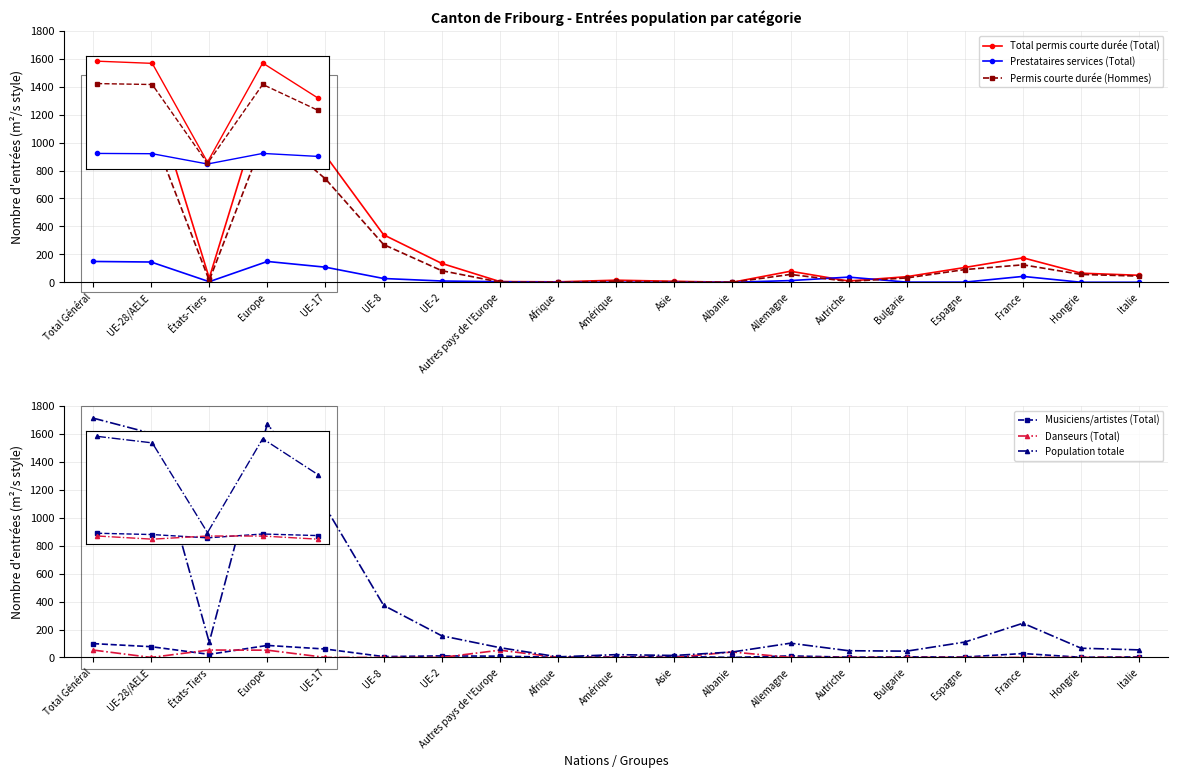

What is the difference between the highest and lowest values at UE-17?

1076